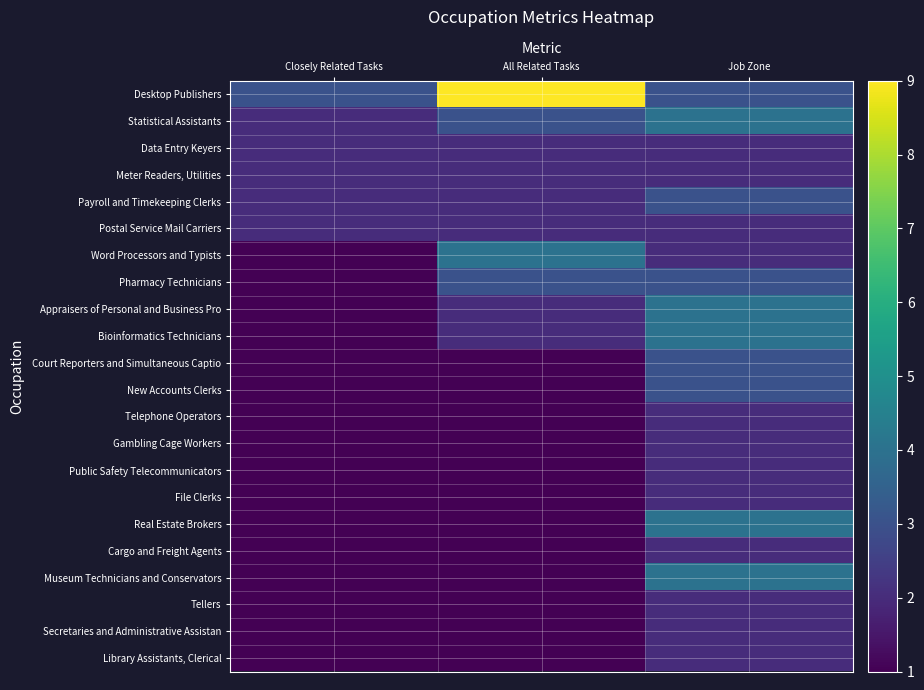

At which category is the sum across all series the highest?

Job Zone